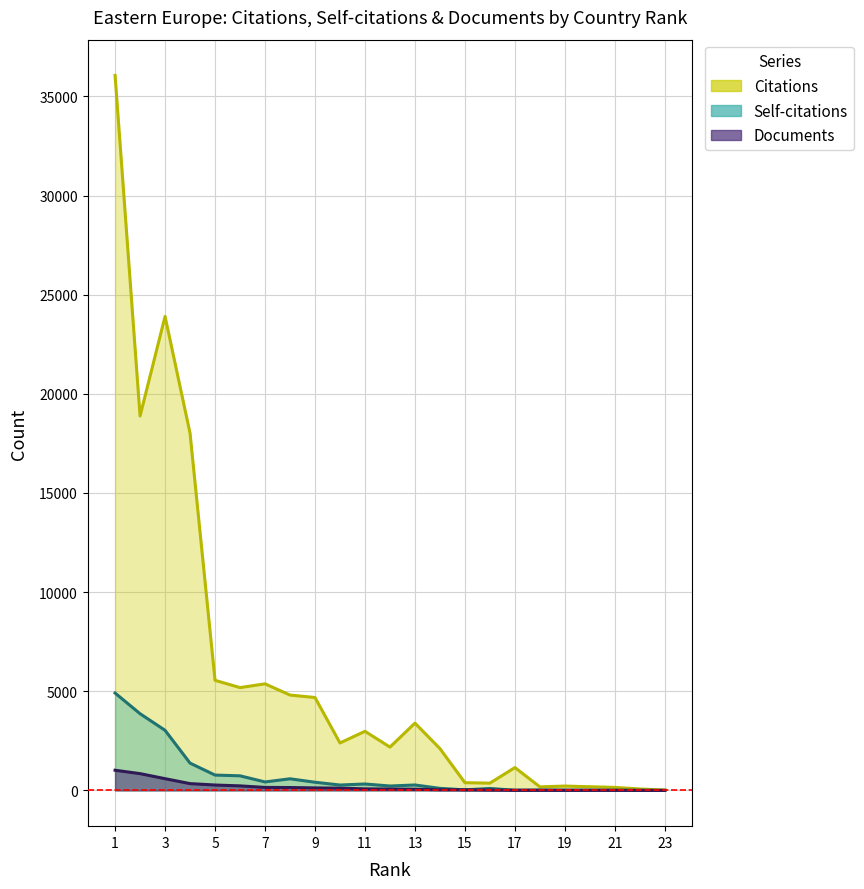

At how many categories does at least one series exceed 22758?

2